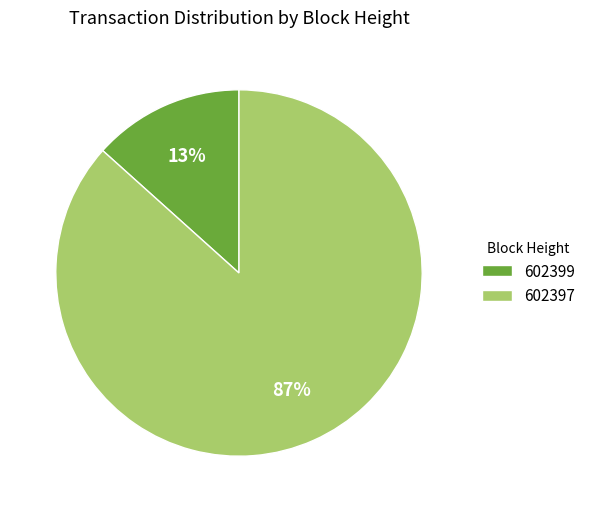

Do 602399 and 602397 together represent more than half of the pie?

Yes